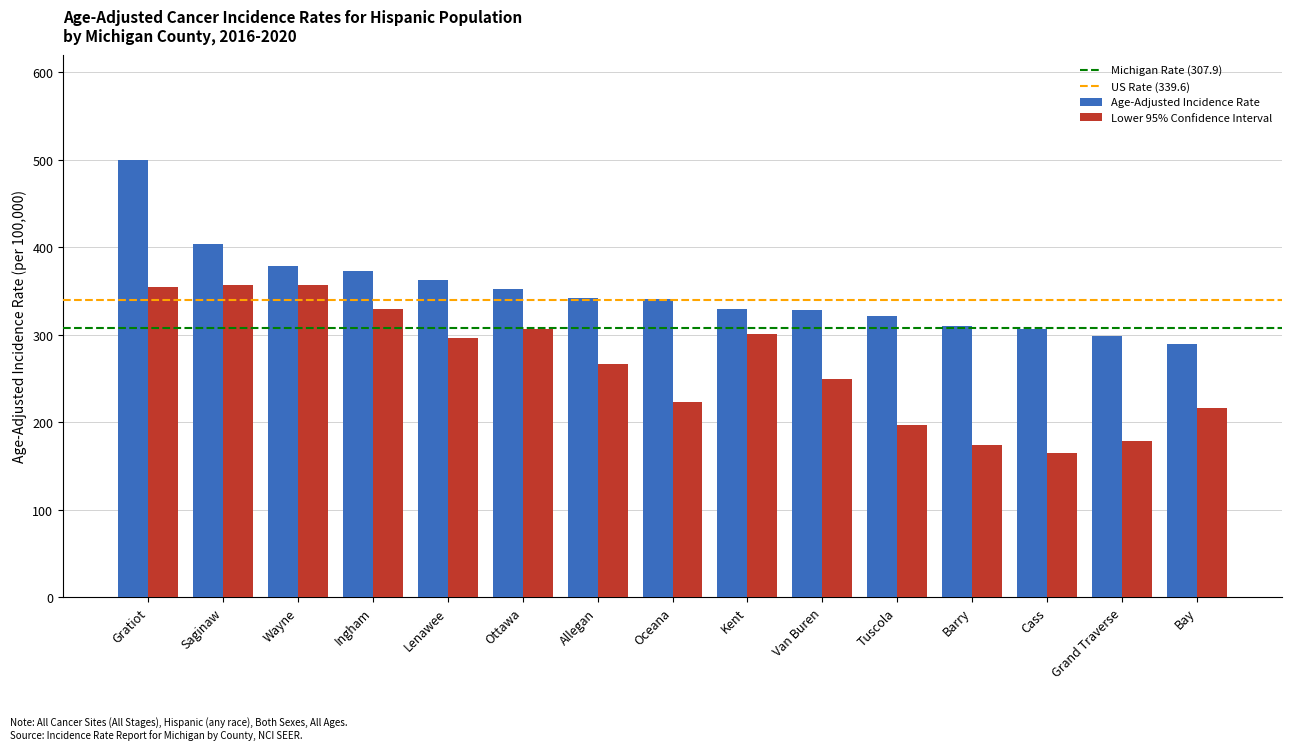

At Bay, list the series in order from largest to smallest.

Age-Adjusted Incidence Rate, Lower 95% Confidence Interval